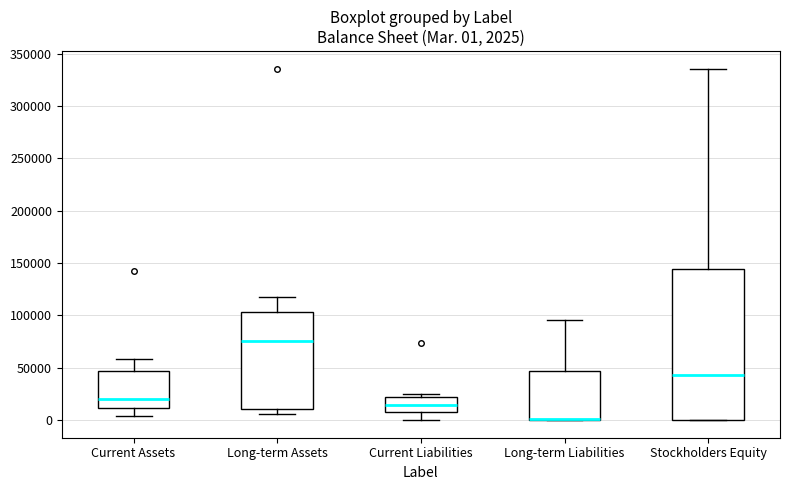

Which box is the tallest, from its lower edge to its upper edge?

Stockholders Equity